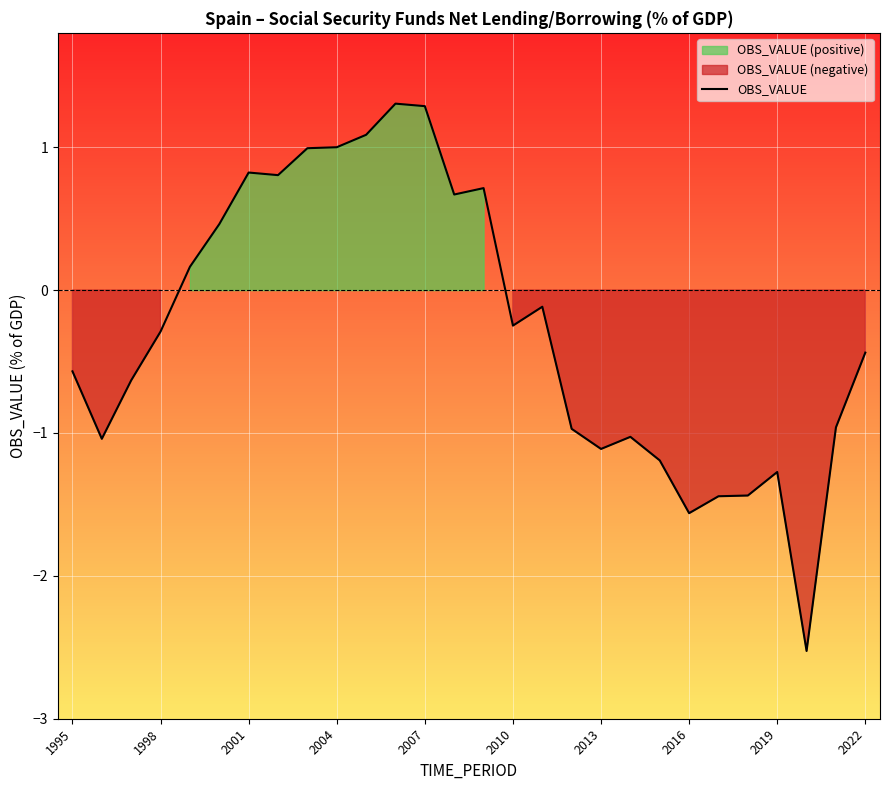

The OBS_VALUE series shows 0.3 at 2001. True or false?

False